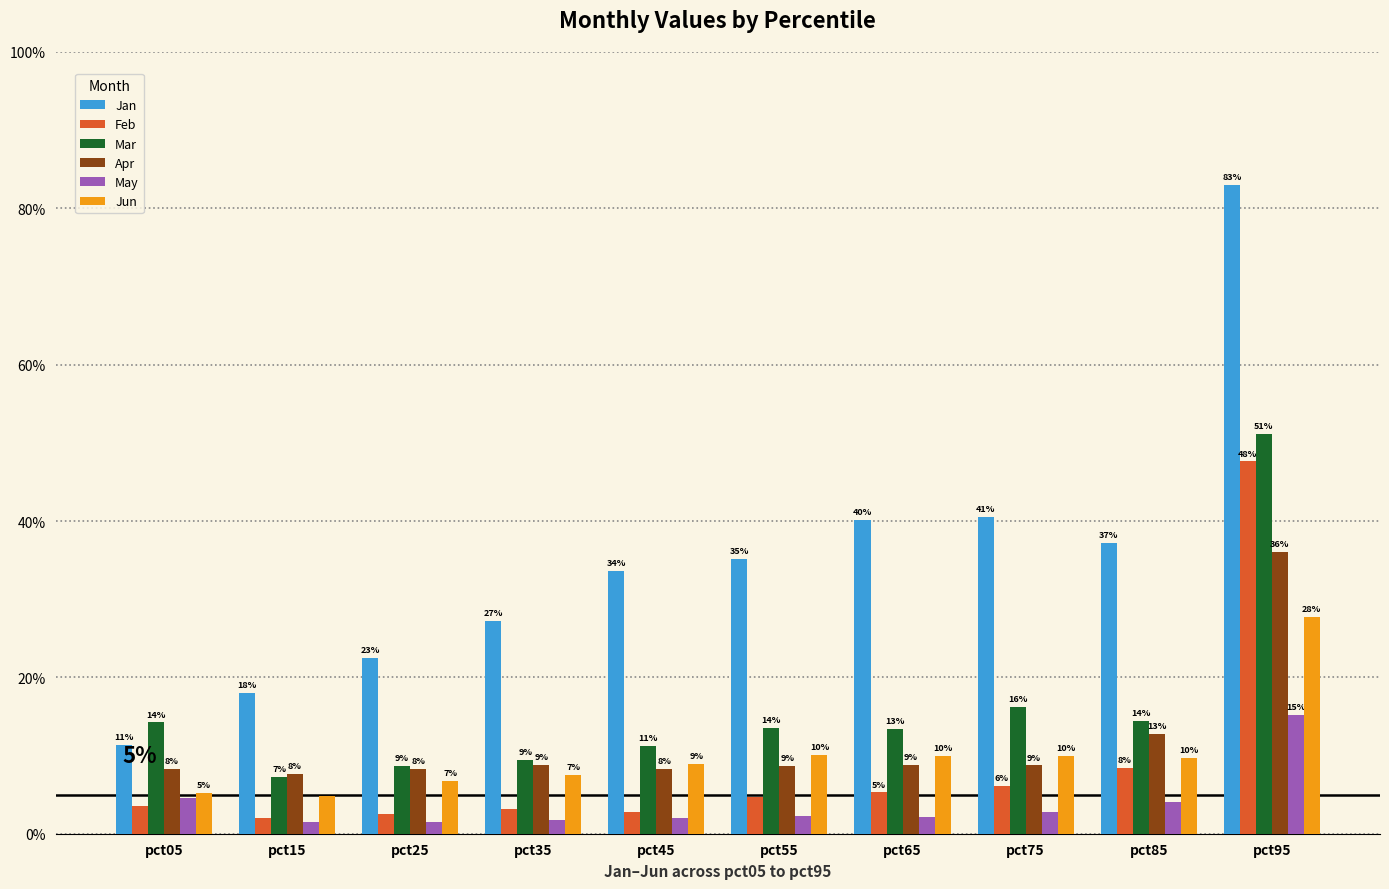

What are all the series names shown in the legend?

Jan, Feb, Mar, Apr, May, Jun